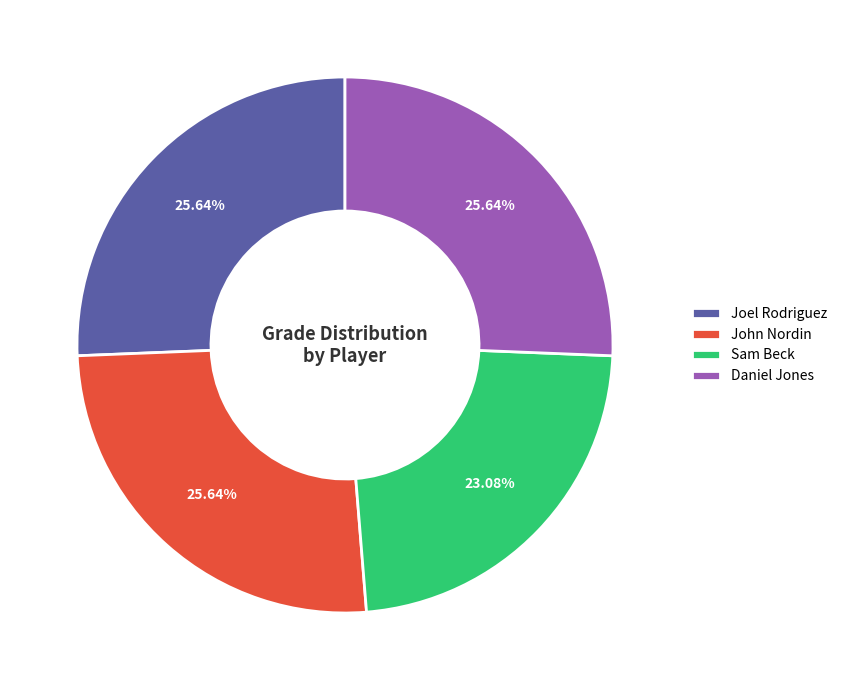

To the nearest percent, what is the combined percentage of John Nordin and Daniel Jones?

51%